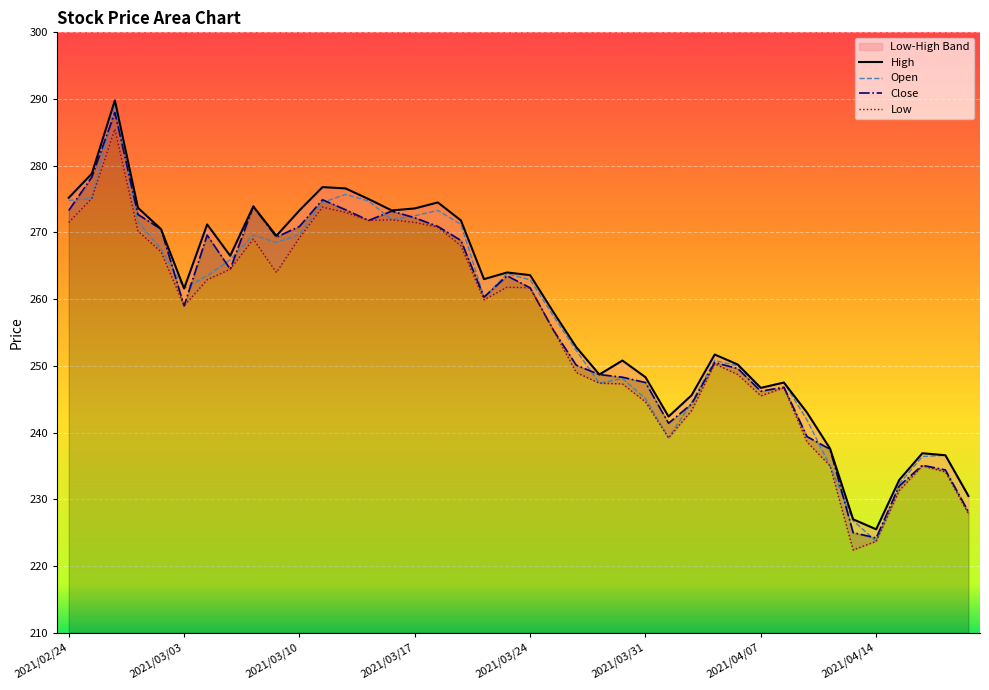

What is the lowest value of the Open series?

223.7